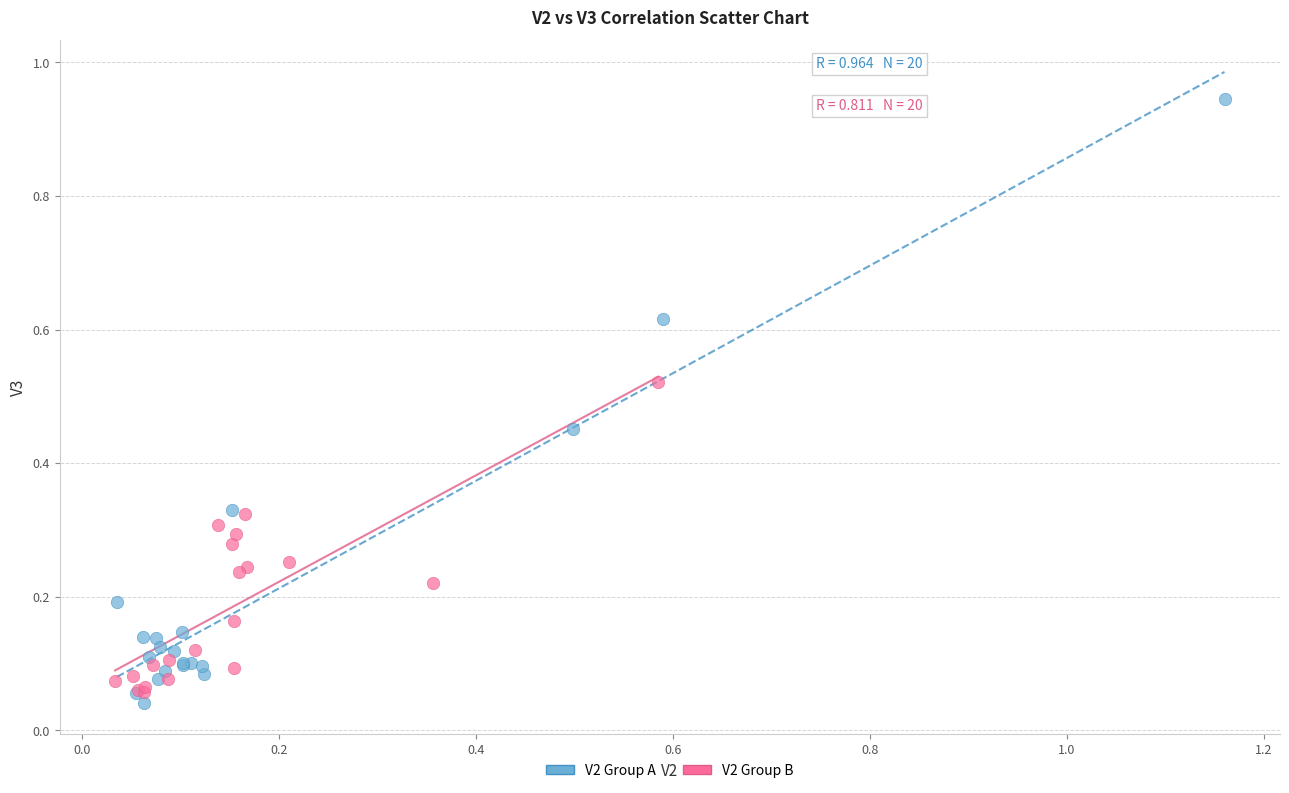

What are all the series names shown in the legend?

V2 Group A, V2 Group B